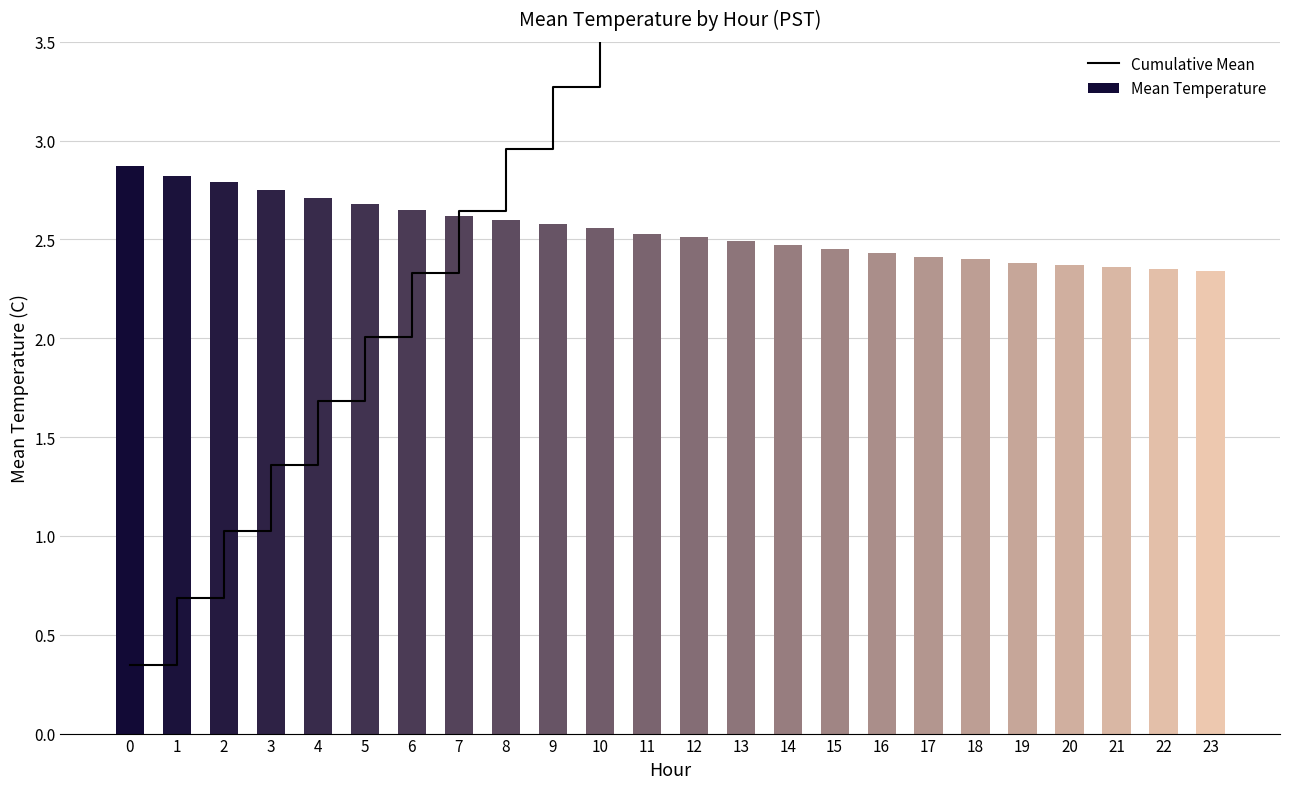

What is the value of the Cumulative Mean bar at the 23rd from the left?

7.1